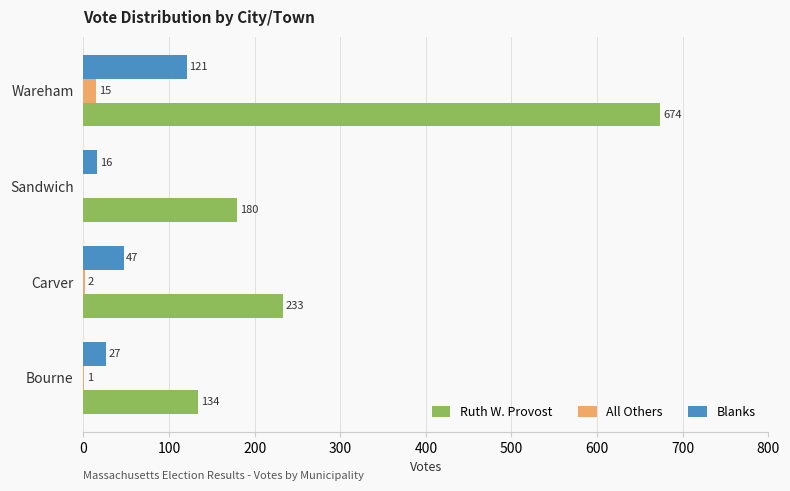

Which series has the largest total across all categories?

Ruth W. Provost